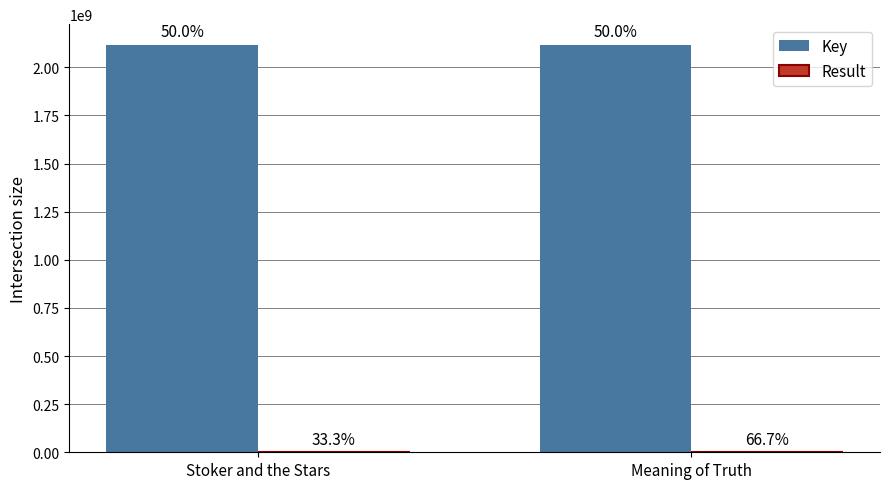

Reading right to left, list all the values displayed in this chart.

Key: 2117844055	2117848002
Result: 2	1